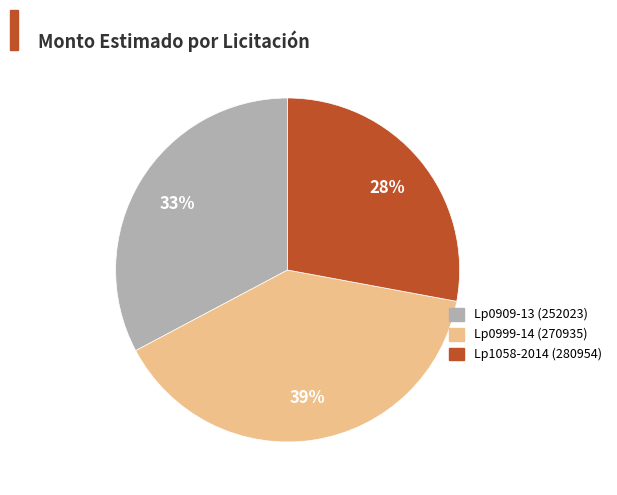

What is the ratio of the value at Lp0999-14 (270935) to the value at Lp1058-2014 (280954)?

1.4